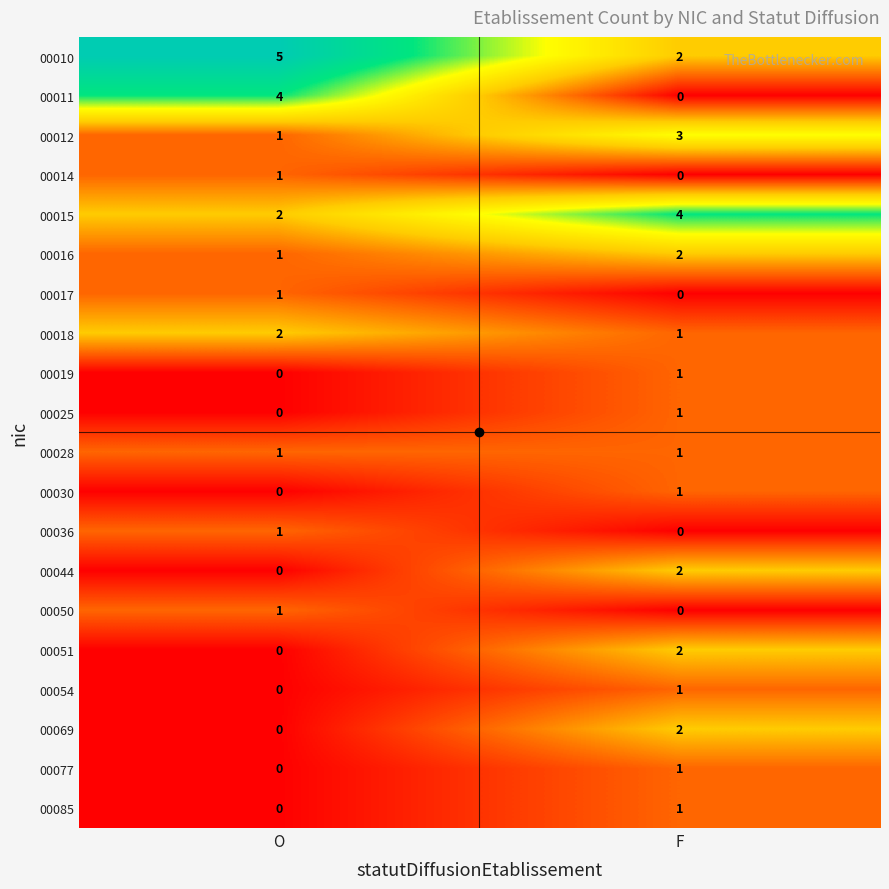

What is the difference between the maximum and minimum values in the 00011 series?

4